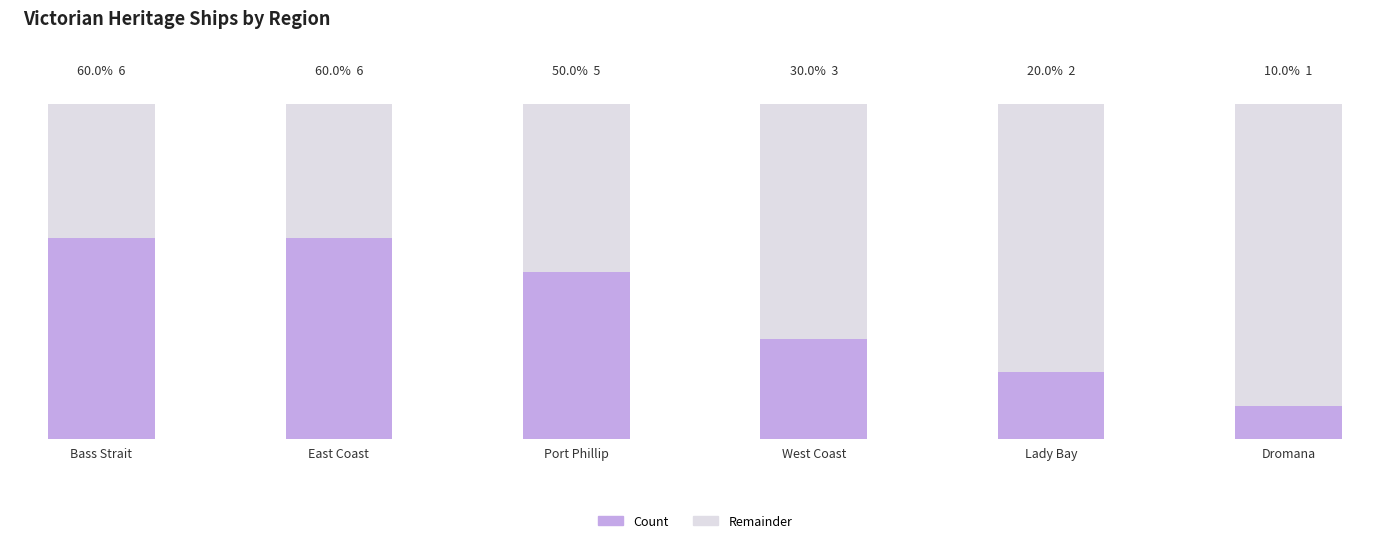

What is the label of the 1st bar from the right?

Dromana